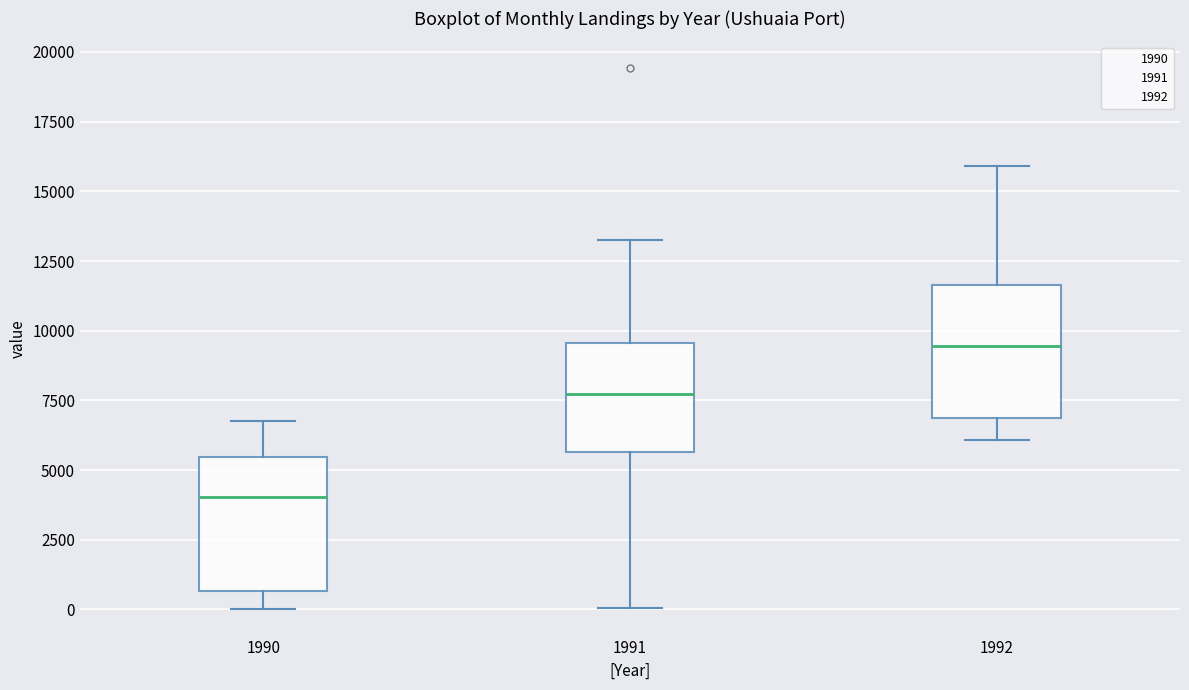

Which box's median line is the highest?

1992